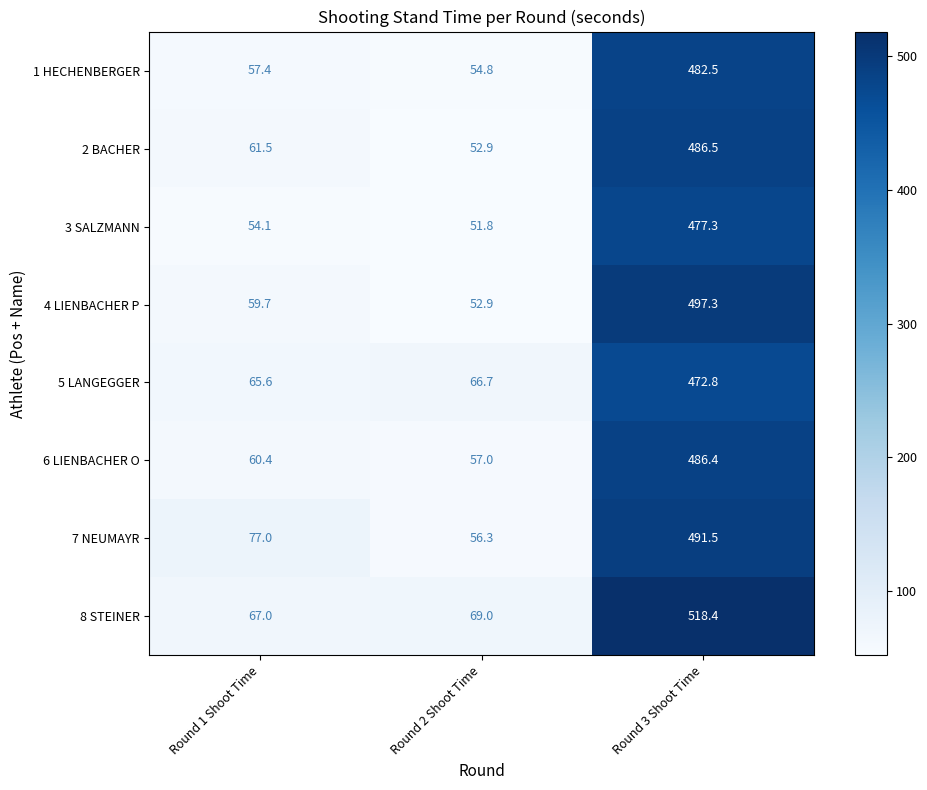

What is the difference between the maximum and minimum values in the 4 LIENBACHER P series?

444.4